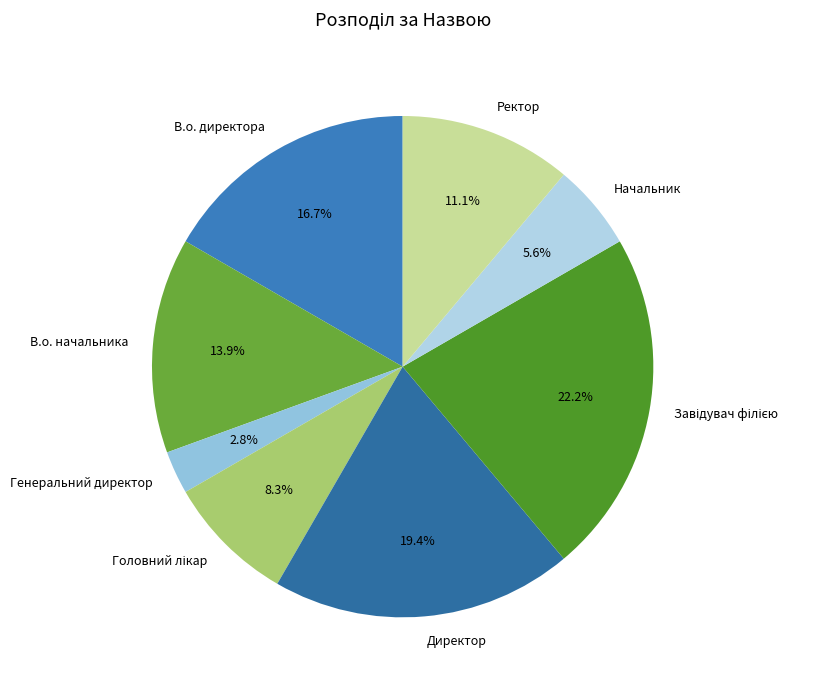

To the nearest percent, what portion does Генеральний директор represent?

3%